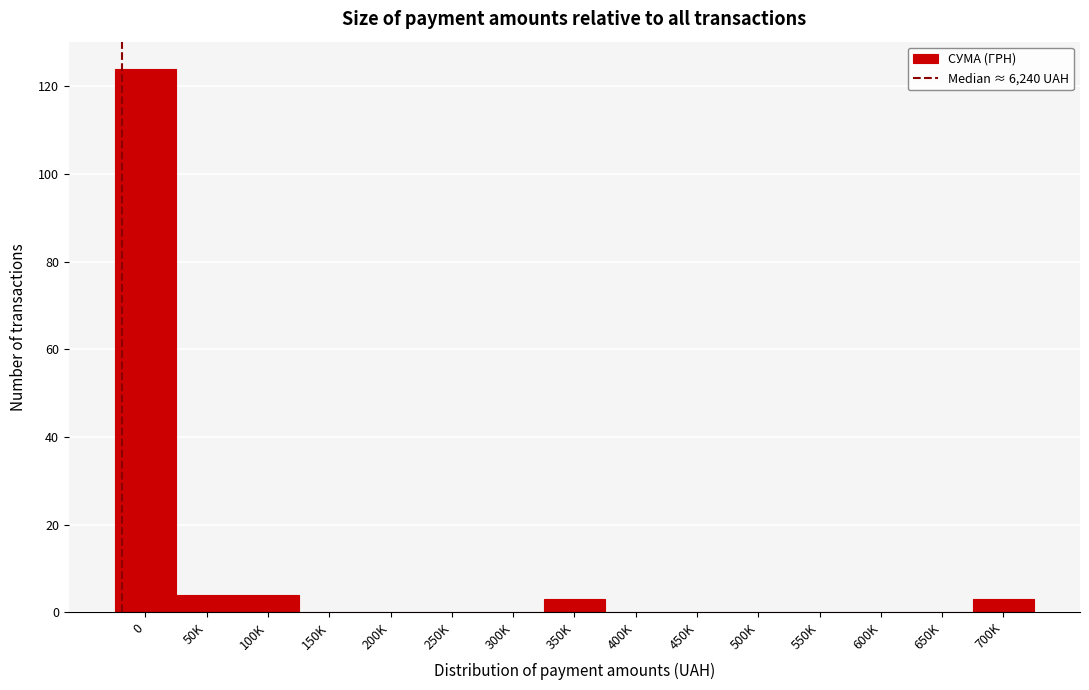

Reading left to right, what are all the values shown in this chart?

0=124	50K=4	100K=4	150K=0	200K=0	250K=0	300K=0	350K=3	400K=0	450K=0	500K=0	550K=0	600K=0	650K=0	700K=3